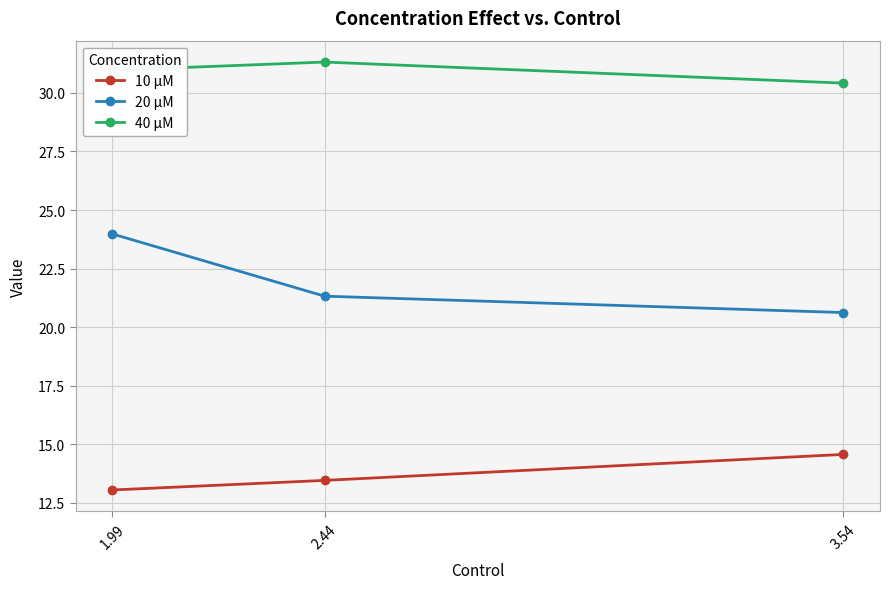

What is the label of the 1st point from the right?

3.54